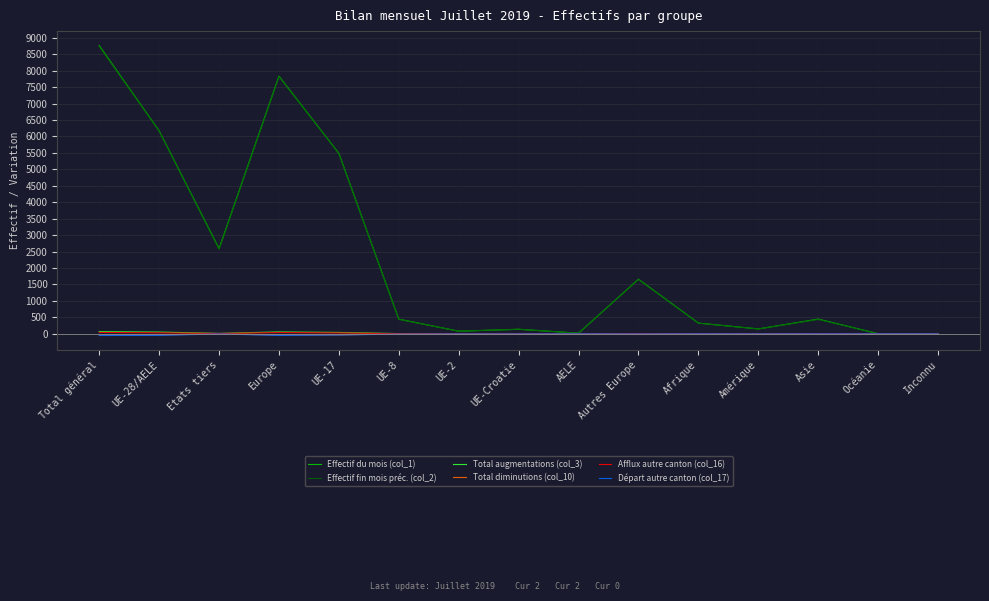

What is the minimum value shown in the chart?

-50